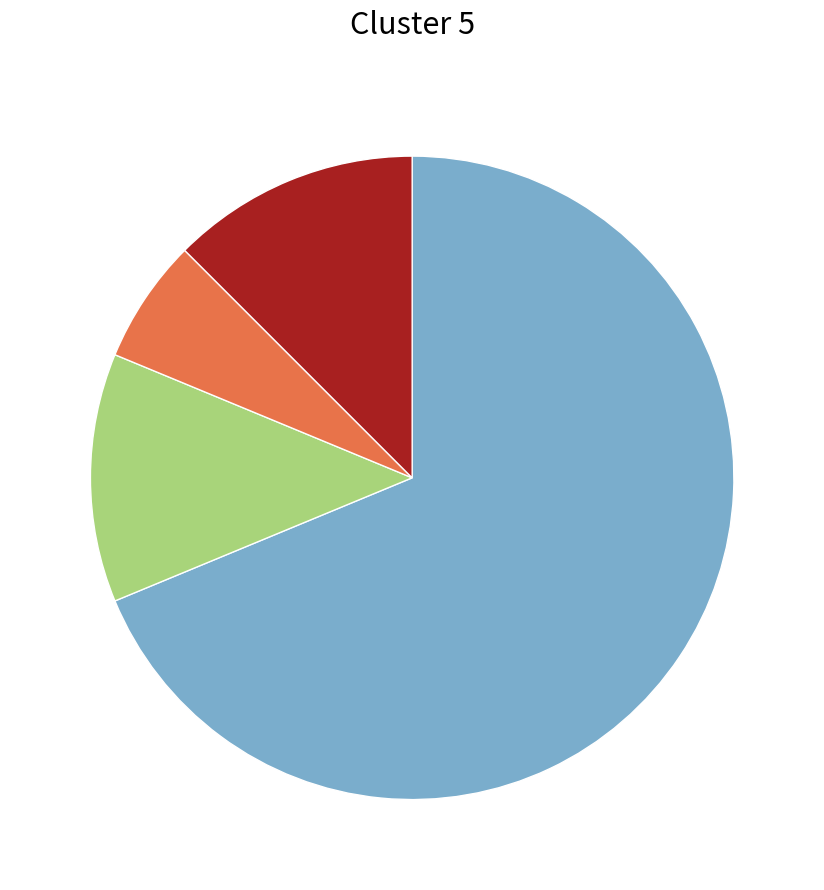

Does any single category account for the majority?

Yes